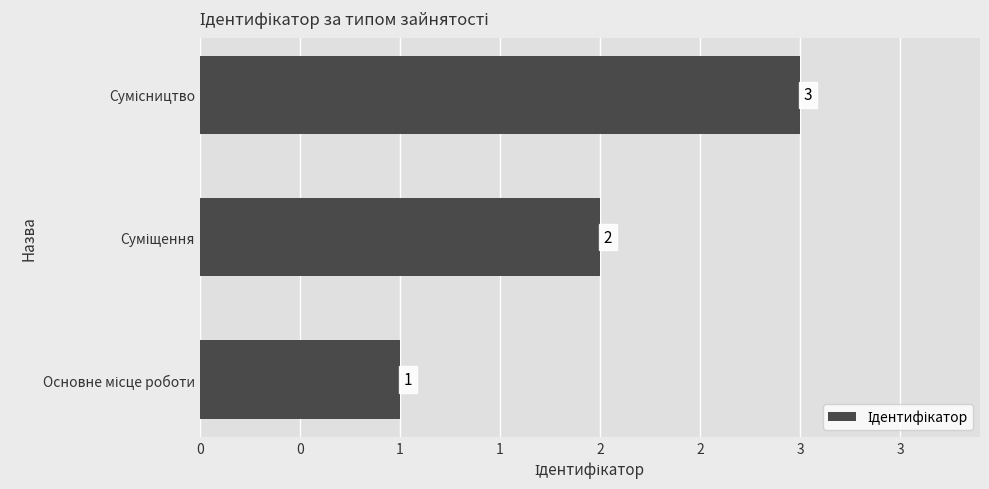

Are the bars horizontal?

Yes